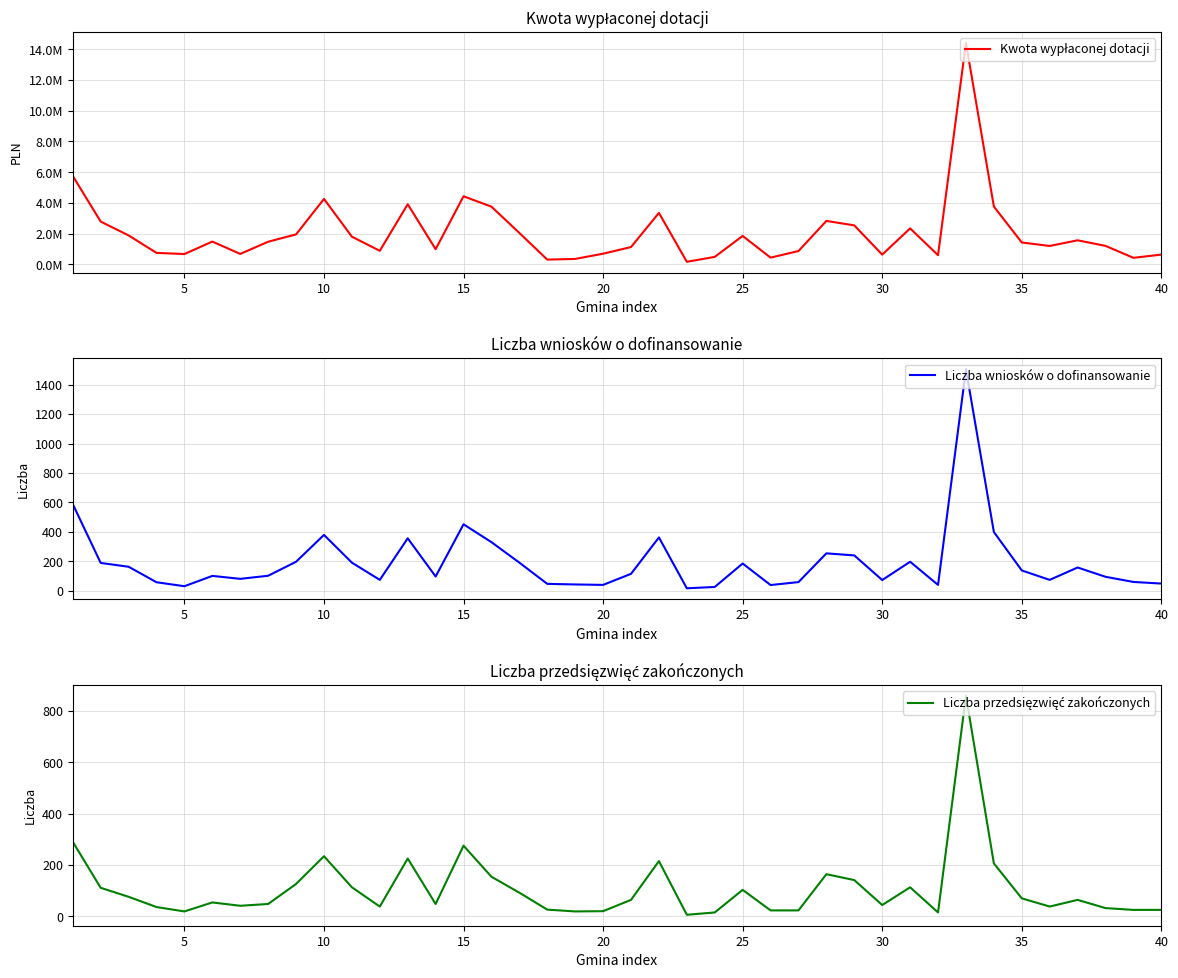

What is the sum of the Liczba wniosków o dofinansowanie values at 25 and 30?

260